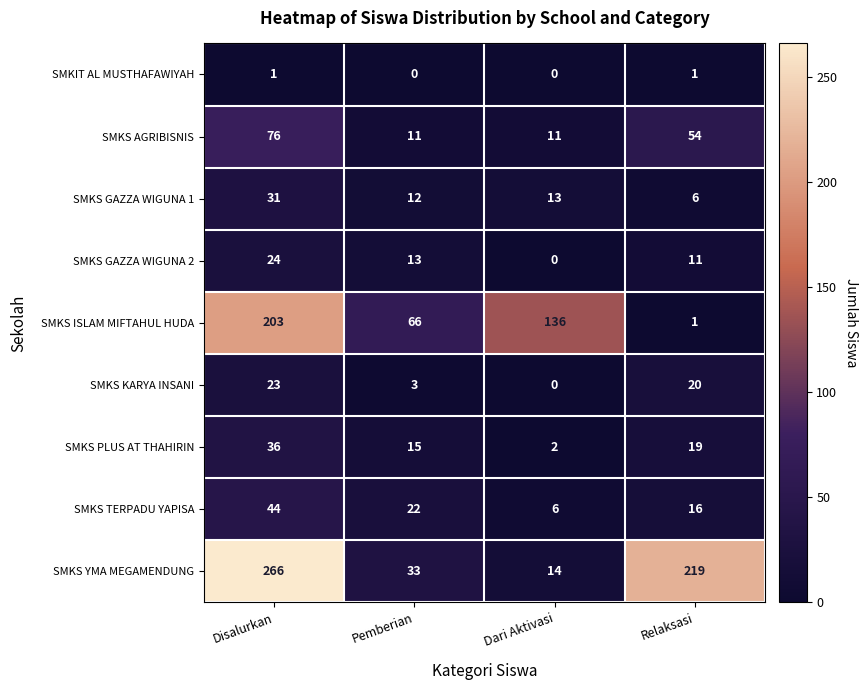

Which series has the widest spread of values?

SMKS YMA MEGAMENDUNG